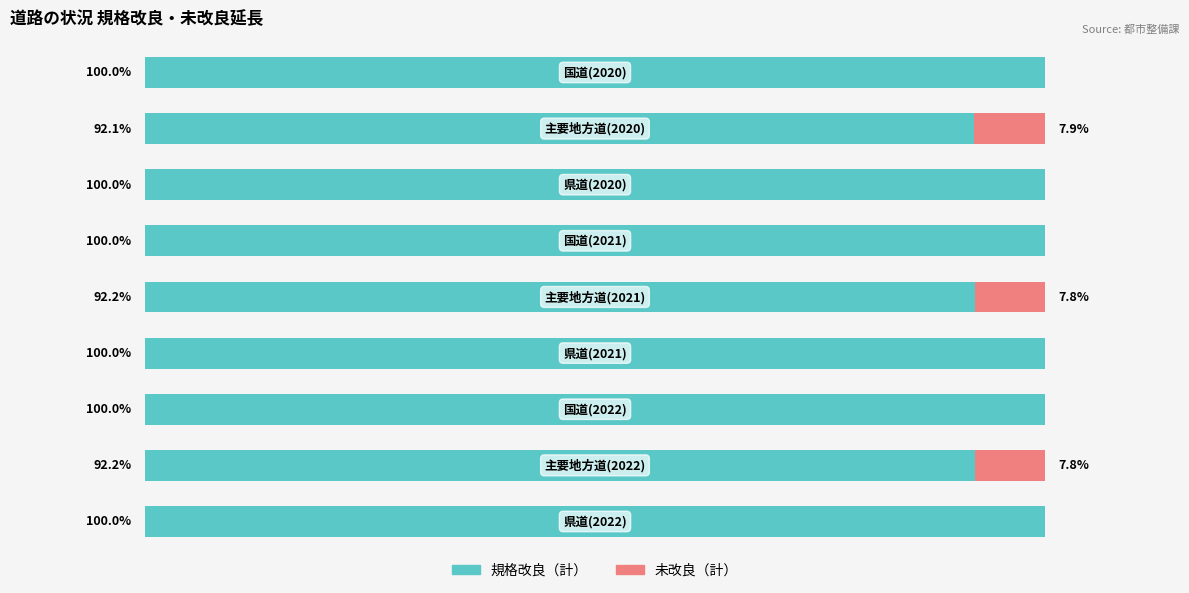

Reading left to right, what are all the values shown in this chart?

規格改良（計）: 0=100.0	1=92.1	2=100.0	3=100.0	4=92.2	5=100.0	6=100.0	7=92.2	8=100.0
未改良（計）: 0=0.0	1=7.9	2=0.0	3=0.0	4=7.8	5=0.0	6=0.0	7=7.8	8=0.0